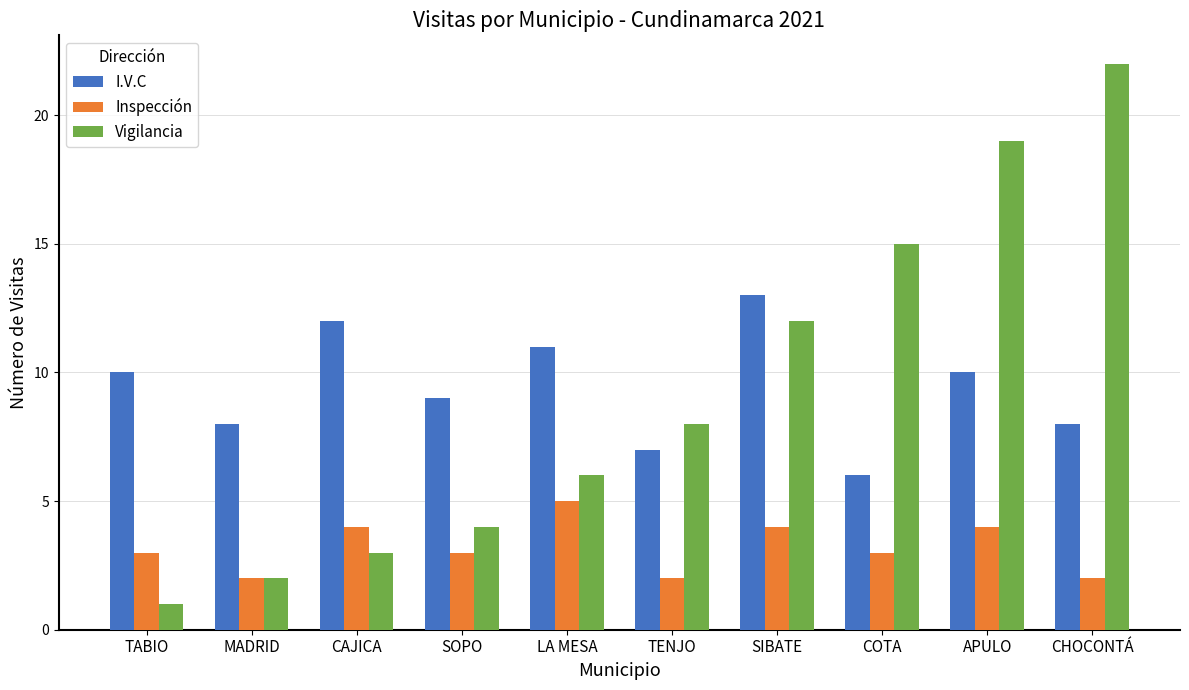

What are all the series names shown in the legend?

I.V.C, Inspección, Vigilancia